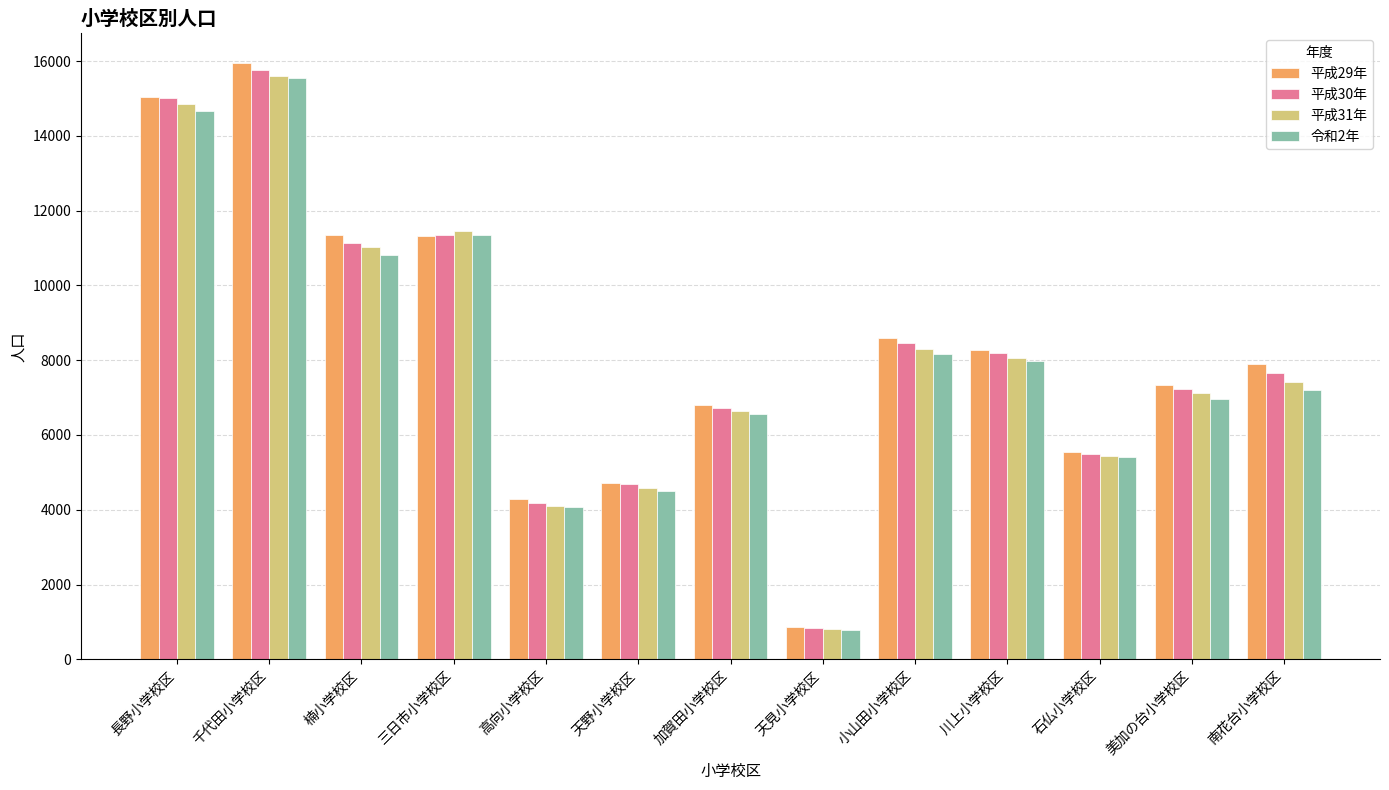

What is the difference between the 平成29年 values at 美加の台小学校区 and 楠小学校区?

4017